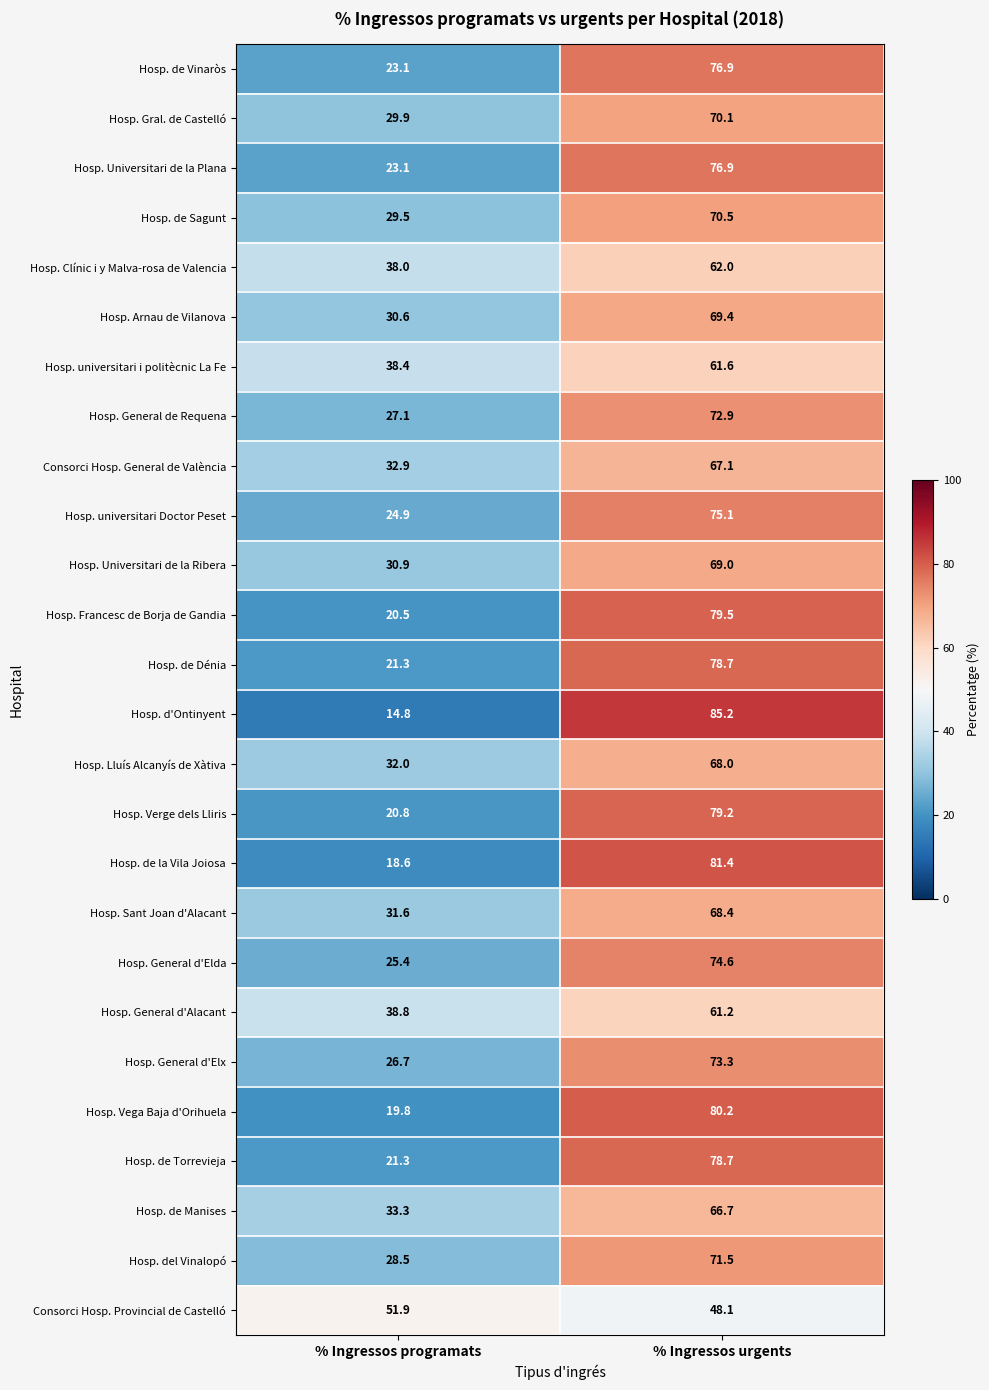

What is the maximum value shown in the chart?

85.2